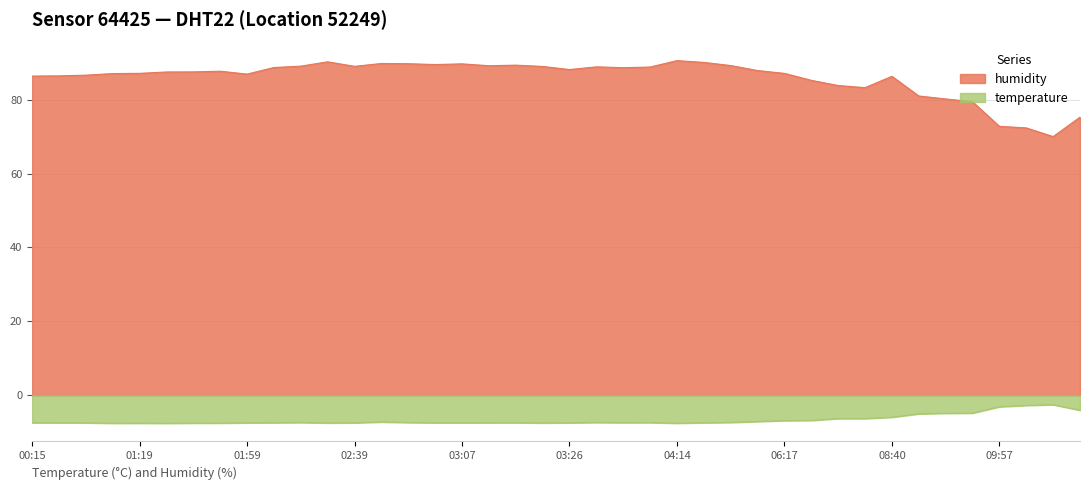

Which has a higher value, 03:44 or 02:57?

03:44